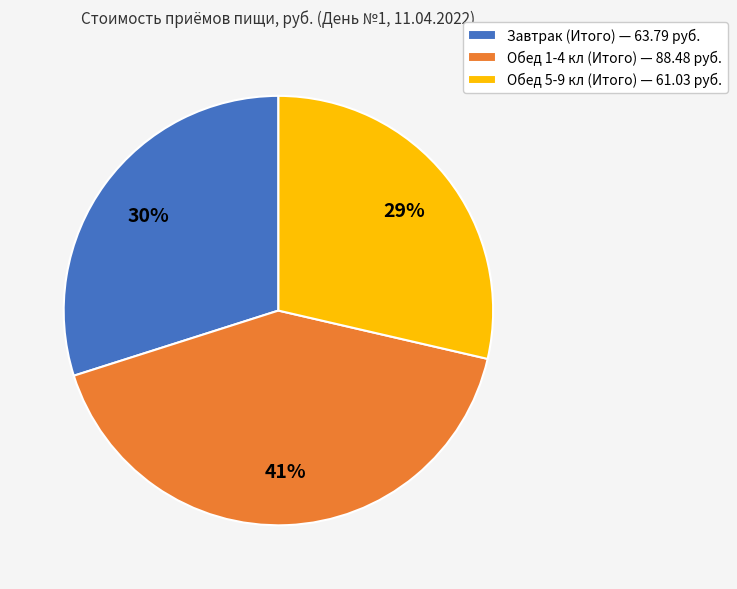

Which category has the smallest portion of the pie?

Обед 5-9 кл (Итого)